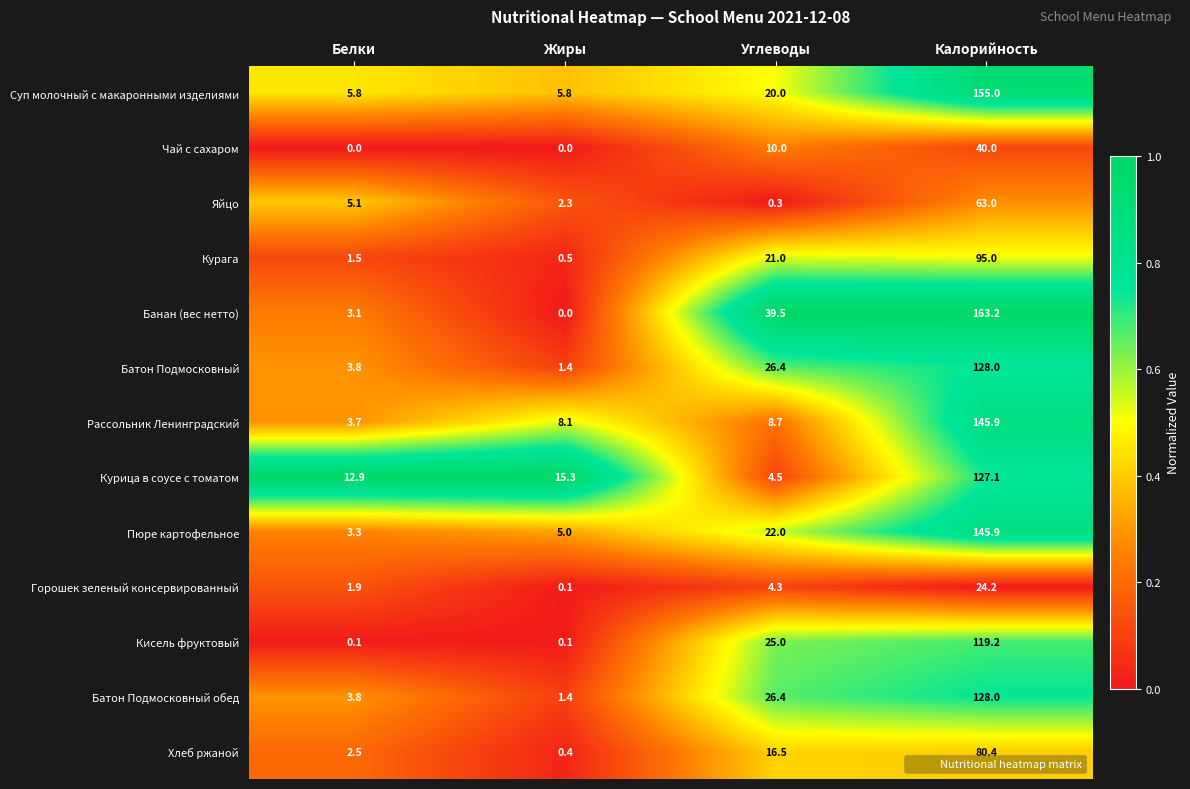

What is the total value across all series at Жиры?

40.4